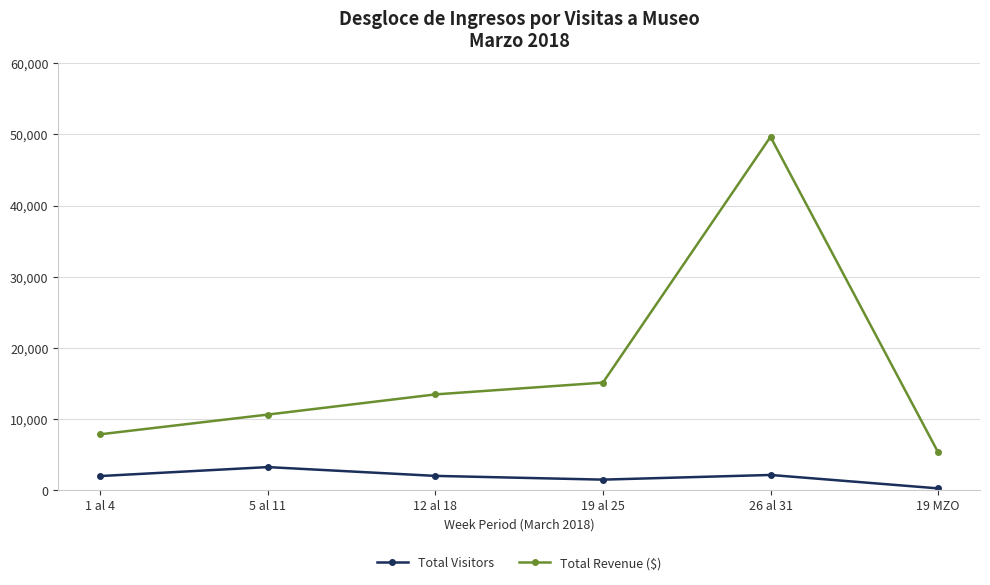

In Total Visitors, how many points are lower than both neighbors (excluding endpoints)?

1